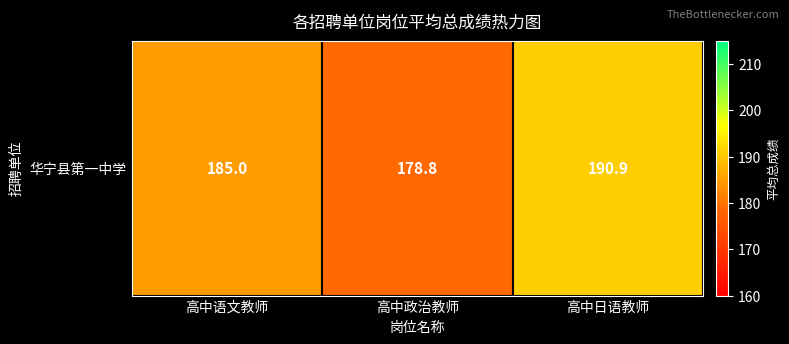

At which category does the chart reach its peak across all series?

高中日语教师